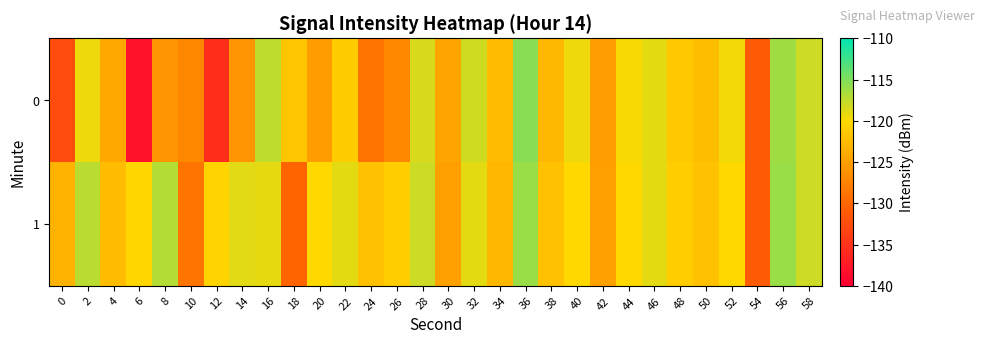

Which category has the lowest value across all series?

6